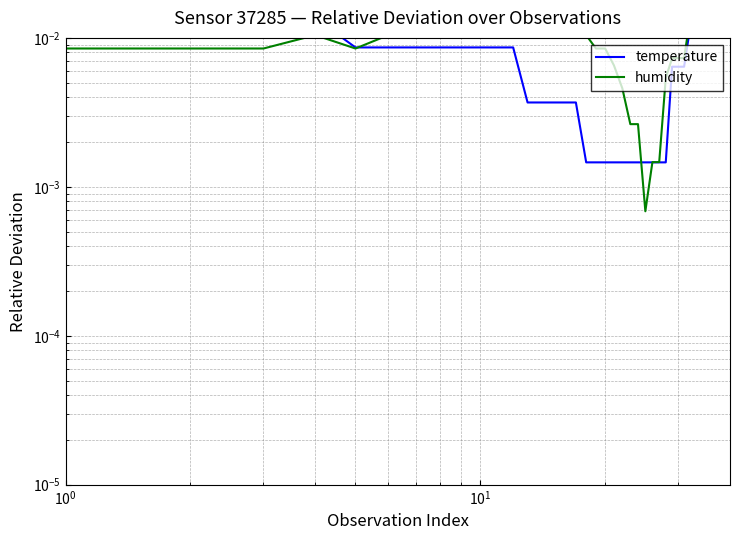

The value of humidity at 9 is 0.0. True or false?

False